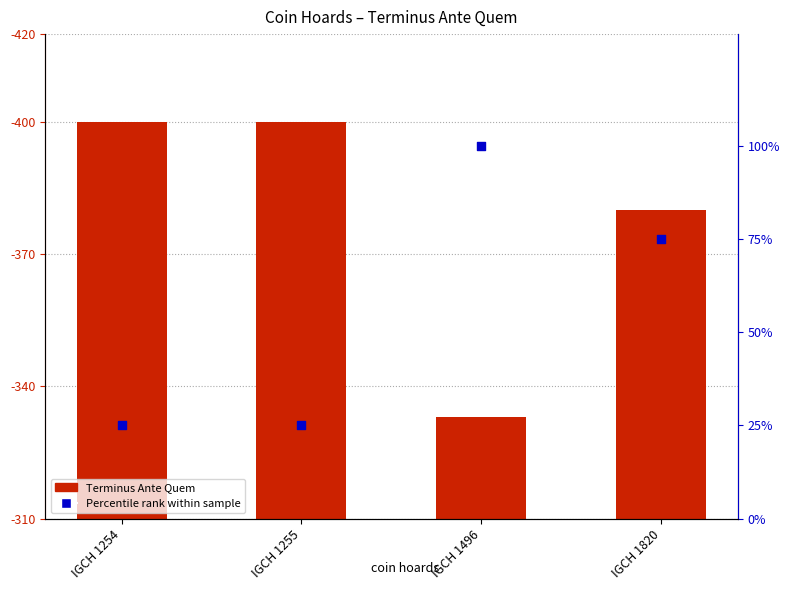

Is the value of Percentile rank within sample at IGCH 1496 greater than the value of Terminus Ante Quem (abs) at IGCH 1254?

No